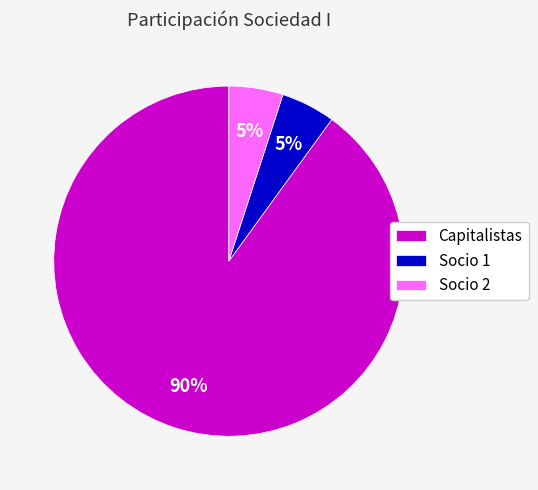

Is it true that Socio 2 is 5% of the pie?

True